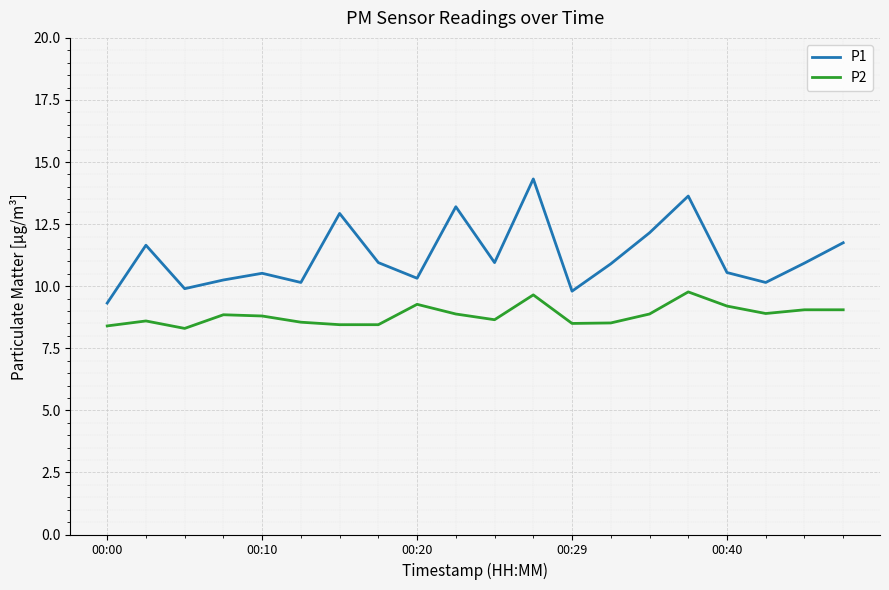

What is the smallest value displayed?

8.3